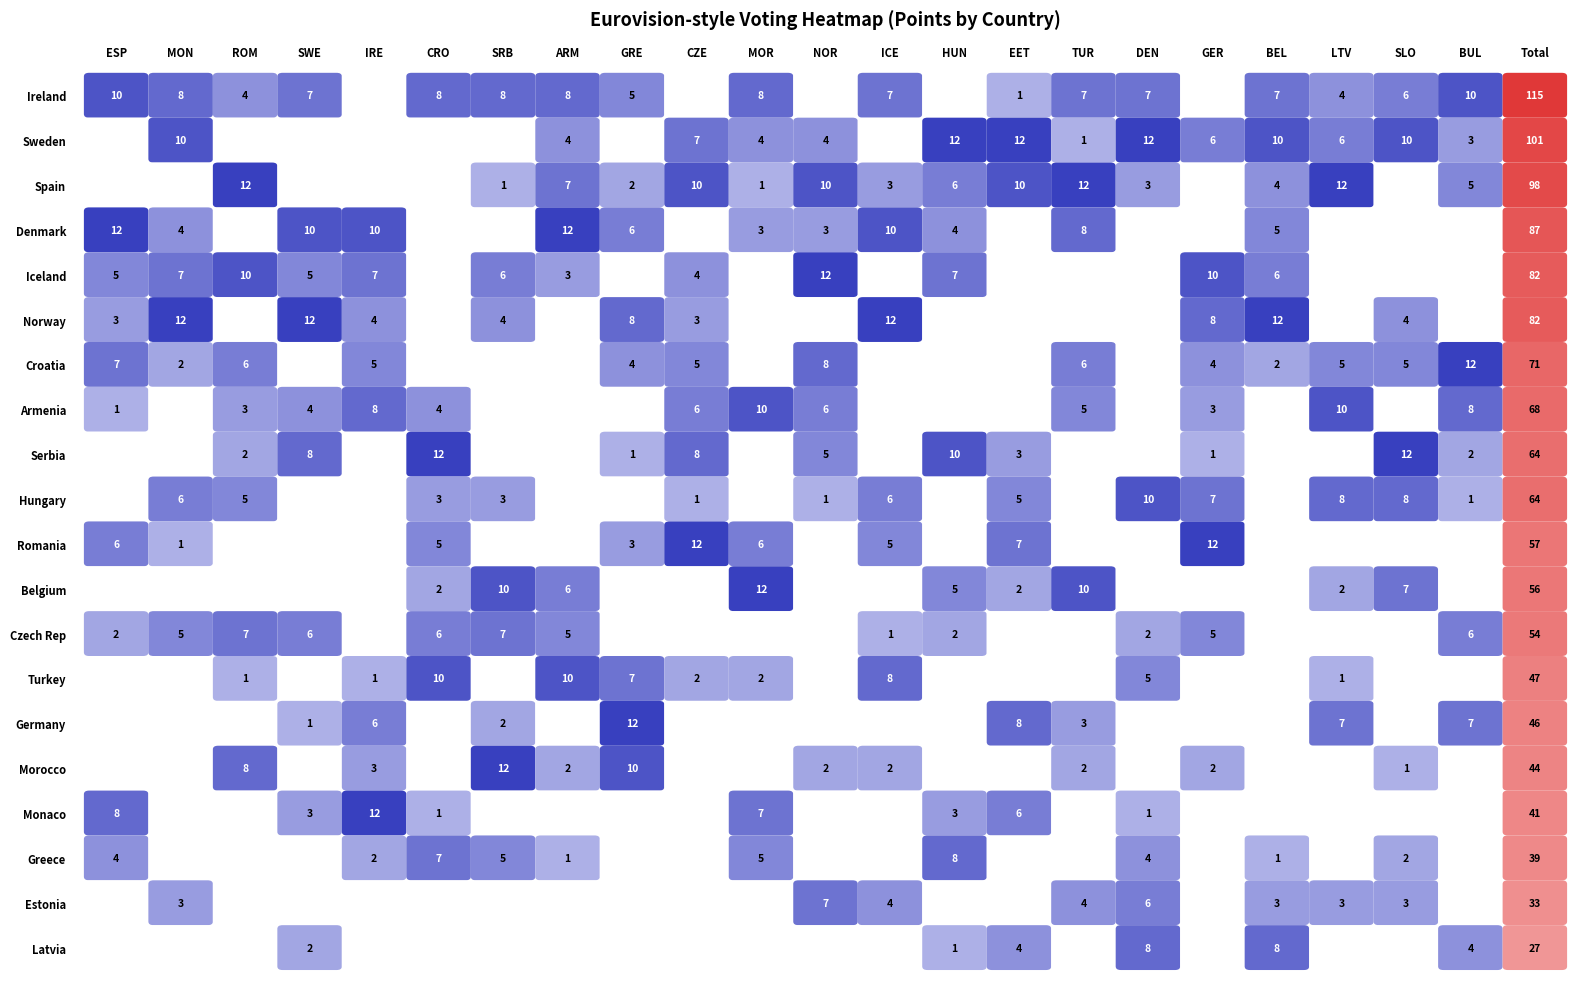

What is the difference between the second highest and second lowest values in the Hungary series?

8